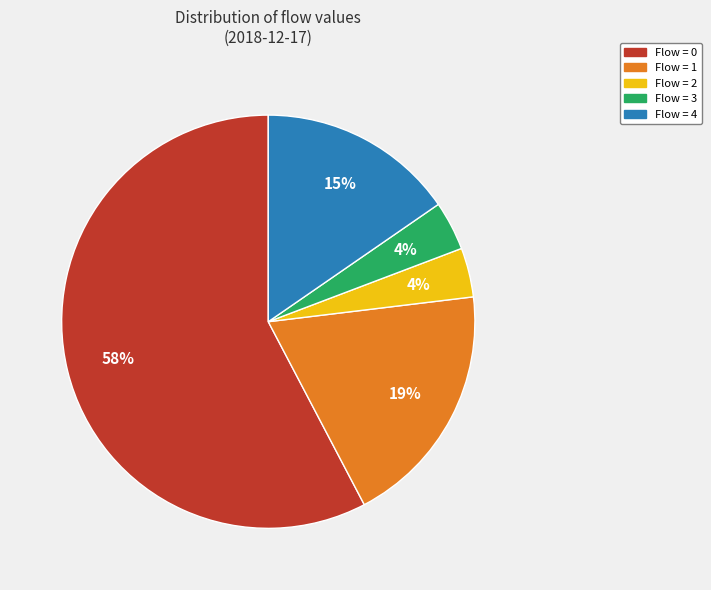

To the nearest percent, what percentage of the pie is Flow = 2?

4%